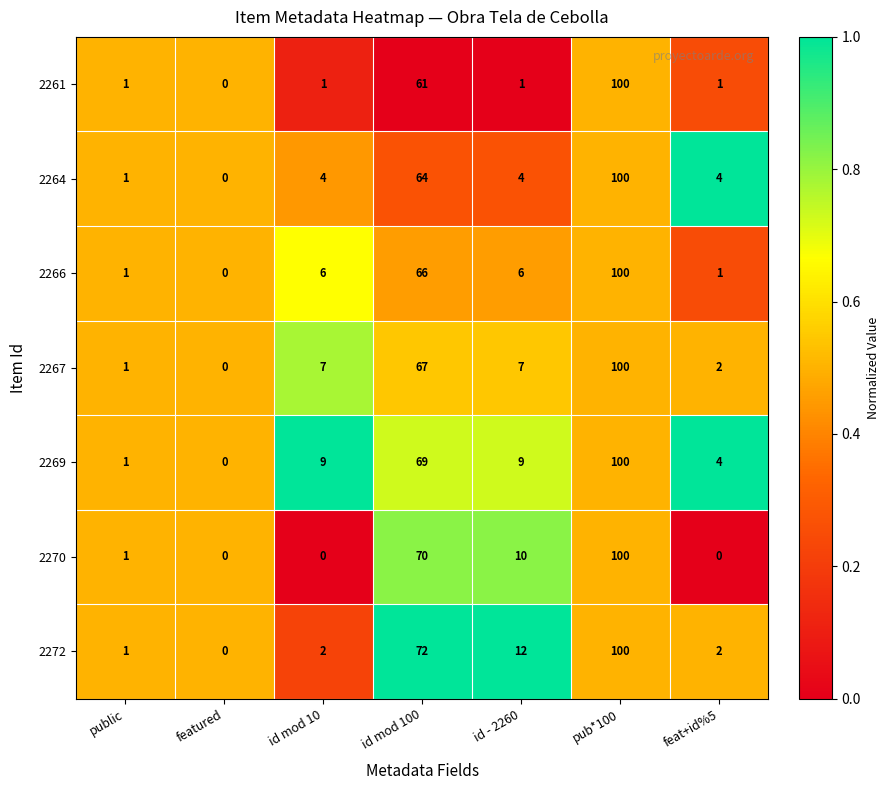

What is the difference between the maximum and minimum values in the 2272 series?

100